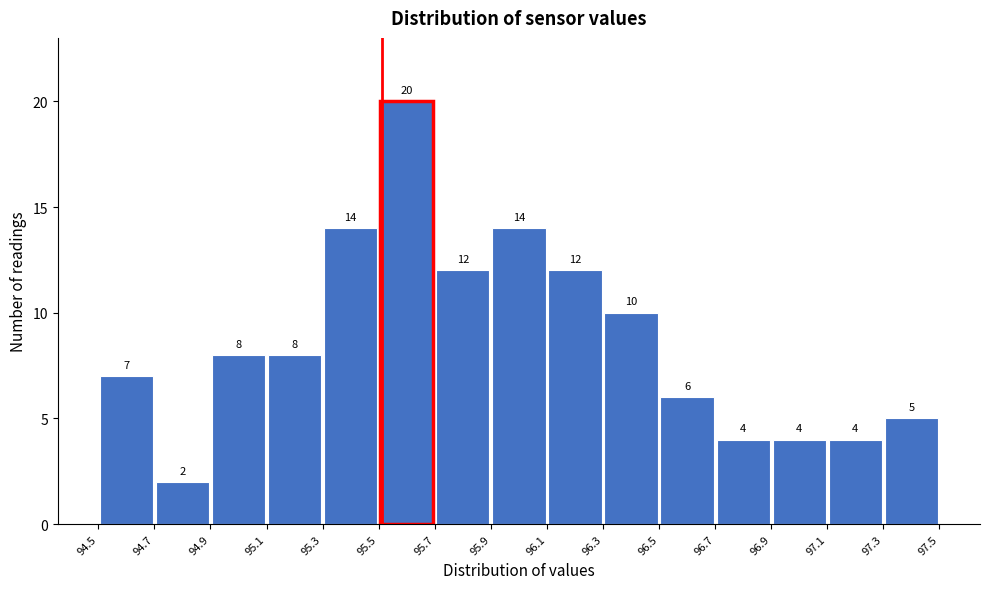

Which range on the x-axis has the tallest bar?

95.5 to 95.7